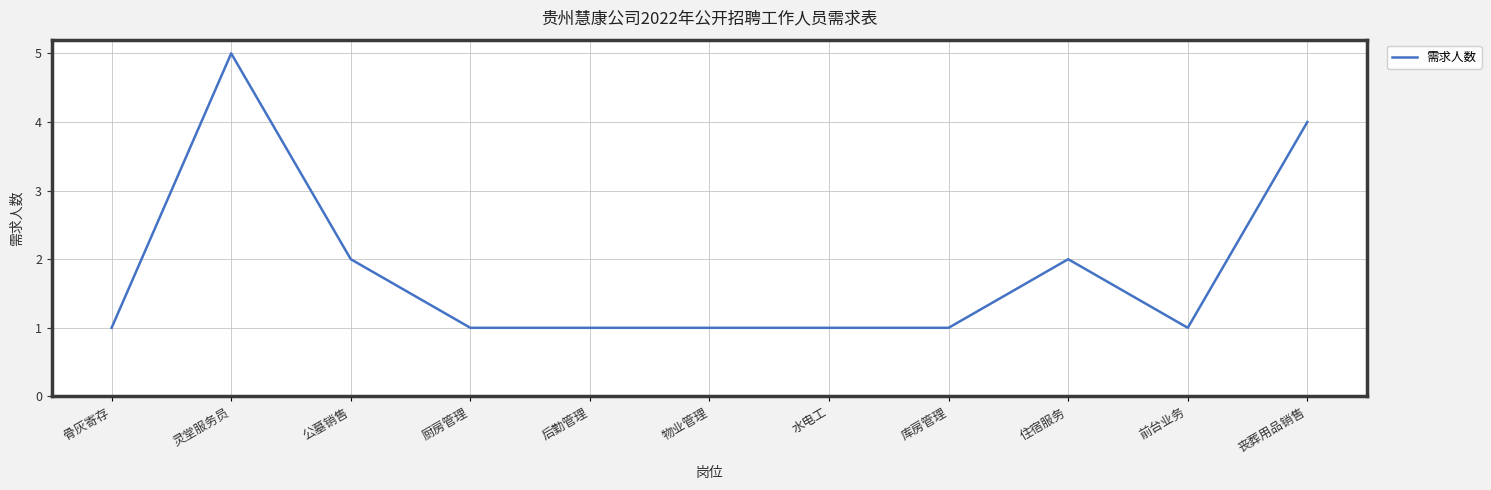

True or false: the data shows 0 at 骨灰寄存.

False